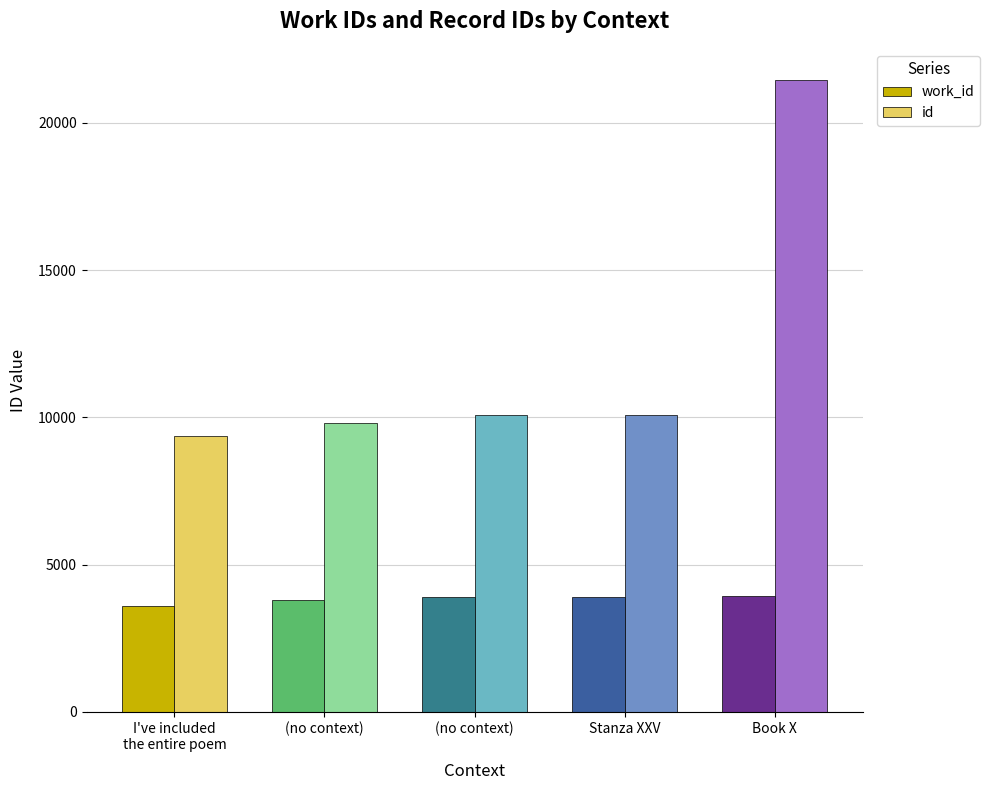

What are all the series names shown in the legend?

work_id, id